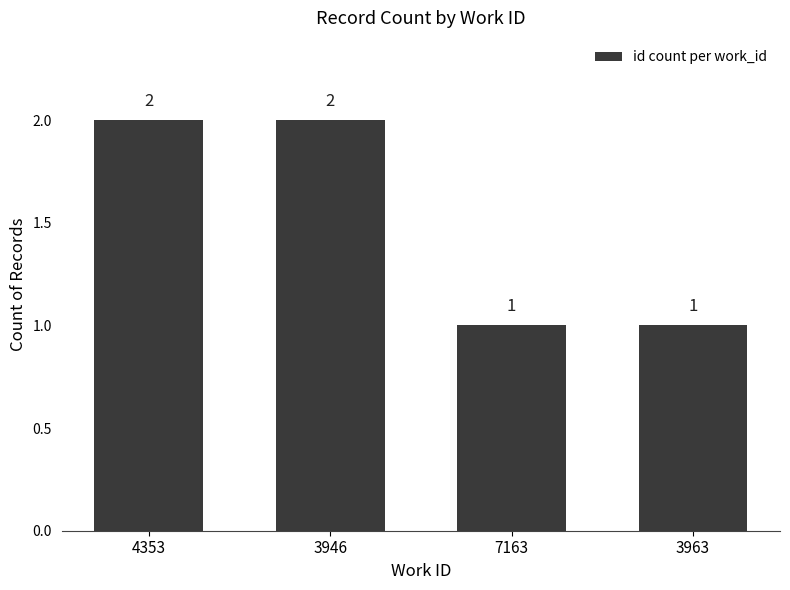

What is the difference between the maximum and minimum values?

1